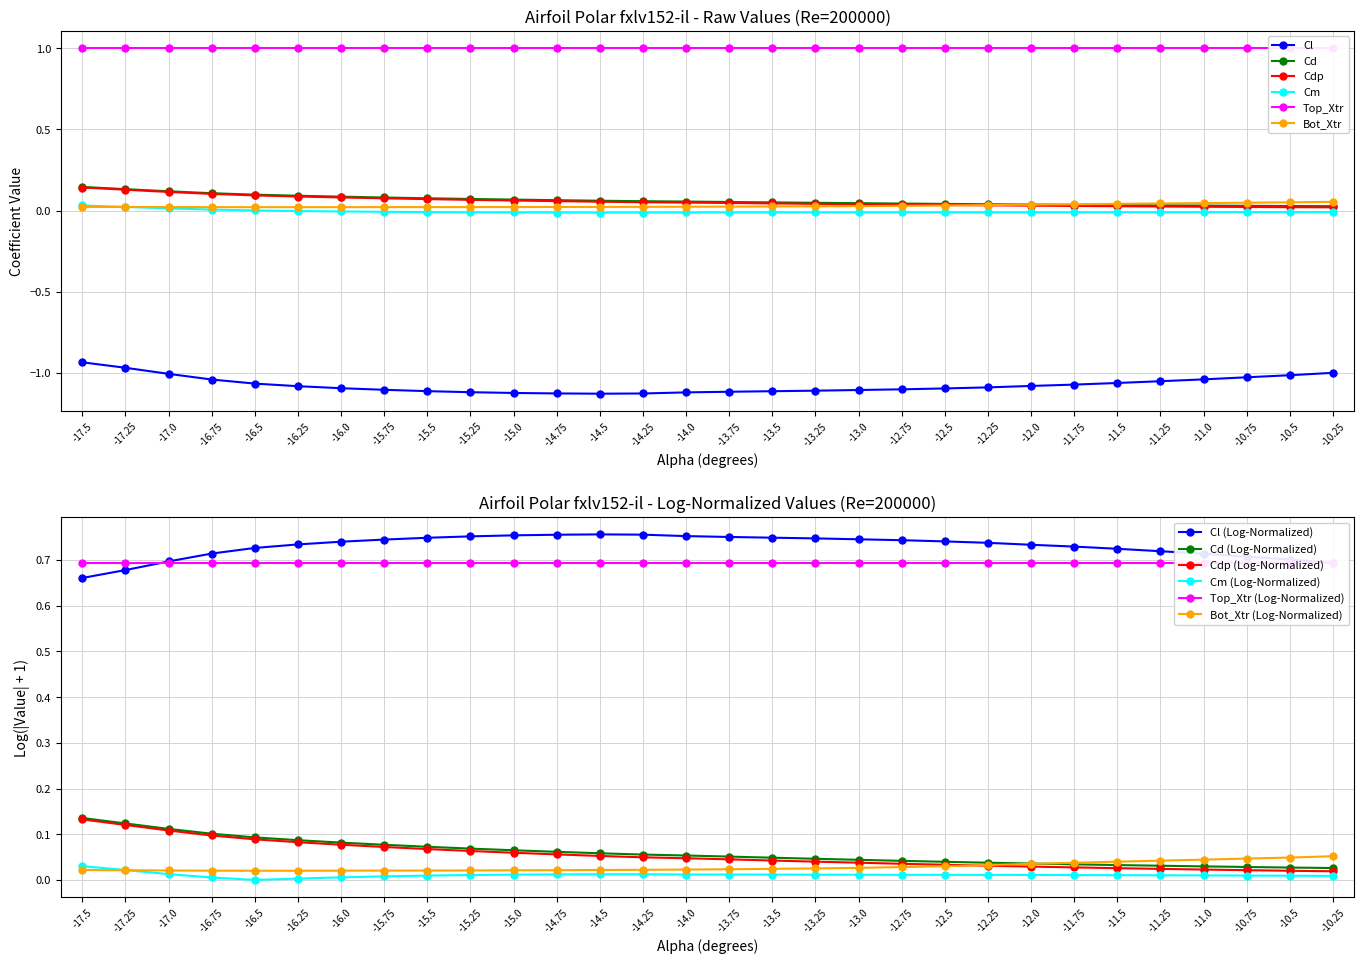

The value of Cl at -11.25 is -1.1. True or false?

True